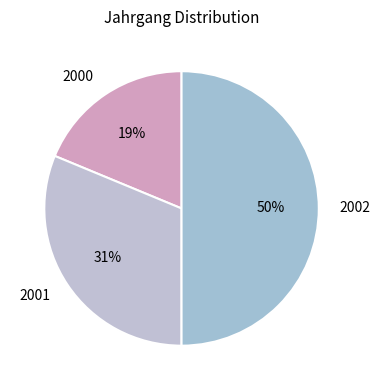

What percentage is the 2001 slice, to the nearest percent?

31%